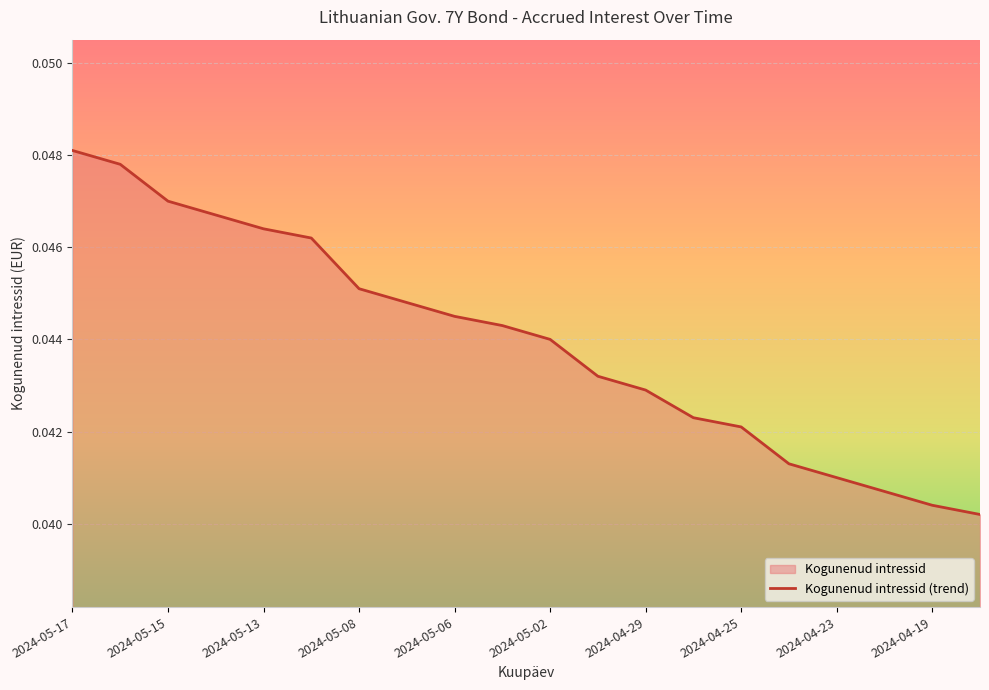

At which category does the chart reach its peak across all series?

2024-05-17